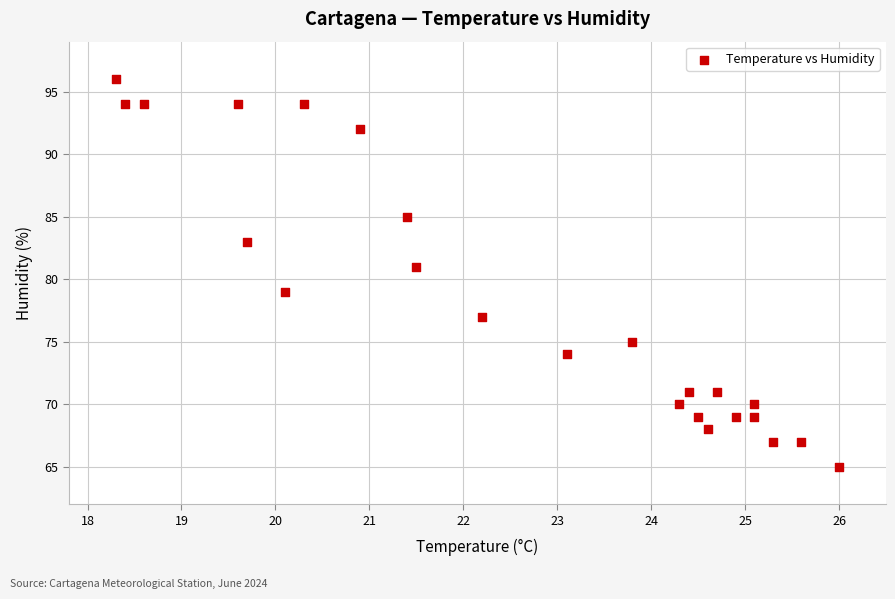

What is the range of Y values (max minus min)?

31